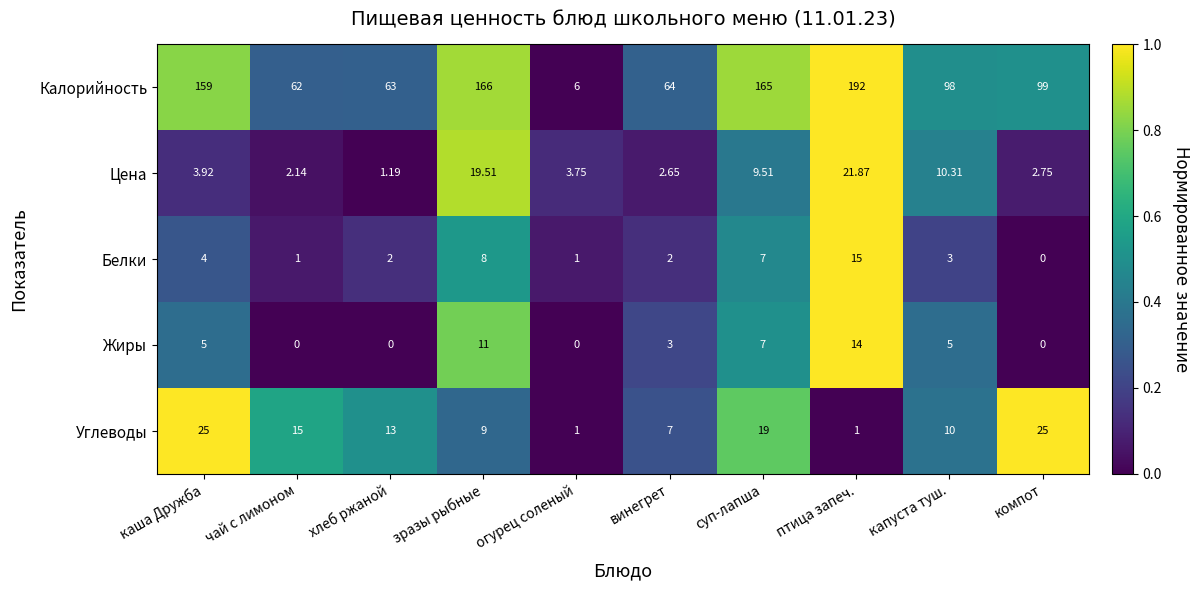

List the labels in order of Калорийность value, smallest first.

огурец соленый, чай с лимоном, хлеб ржаной, винегрет, капуста туш., компот, каша Дружба, суп-лапша, зразы рыбные, птица запеч.